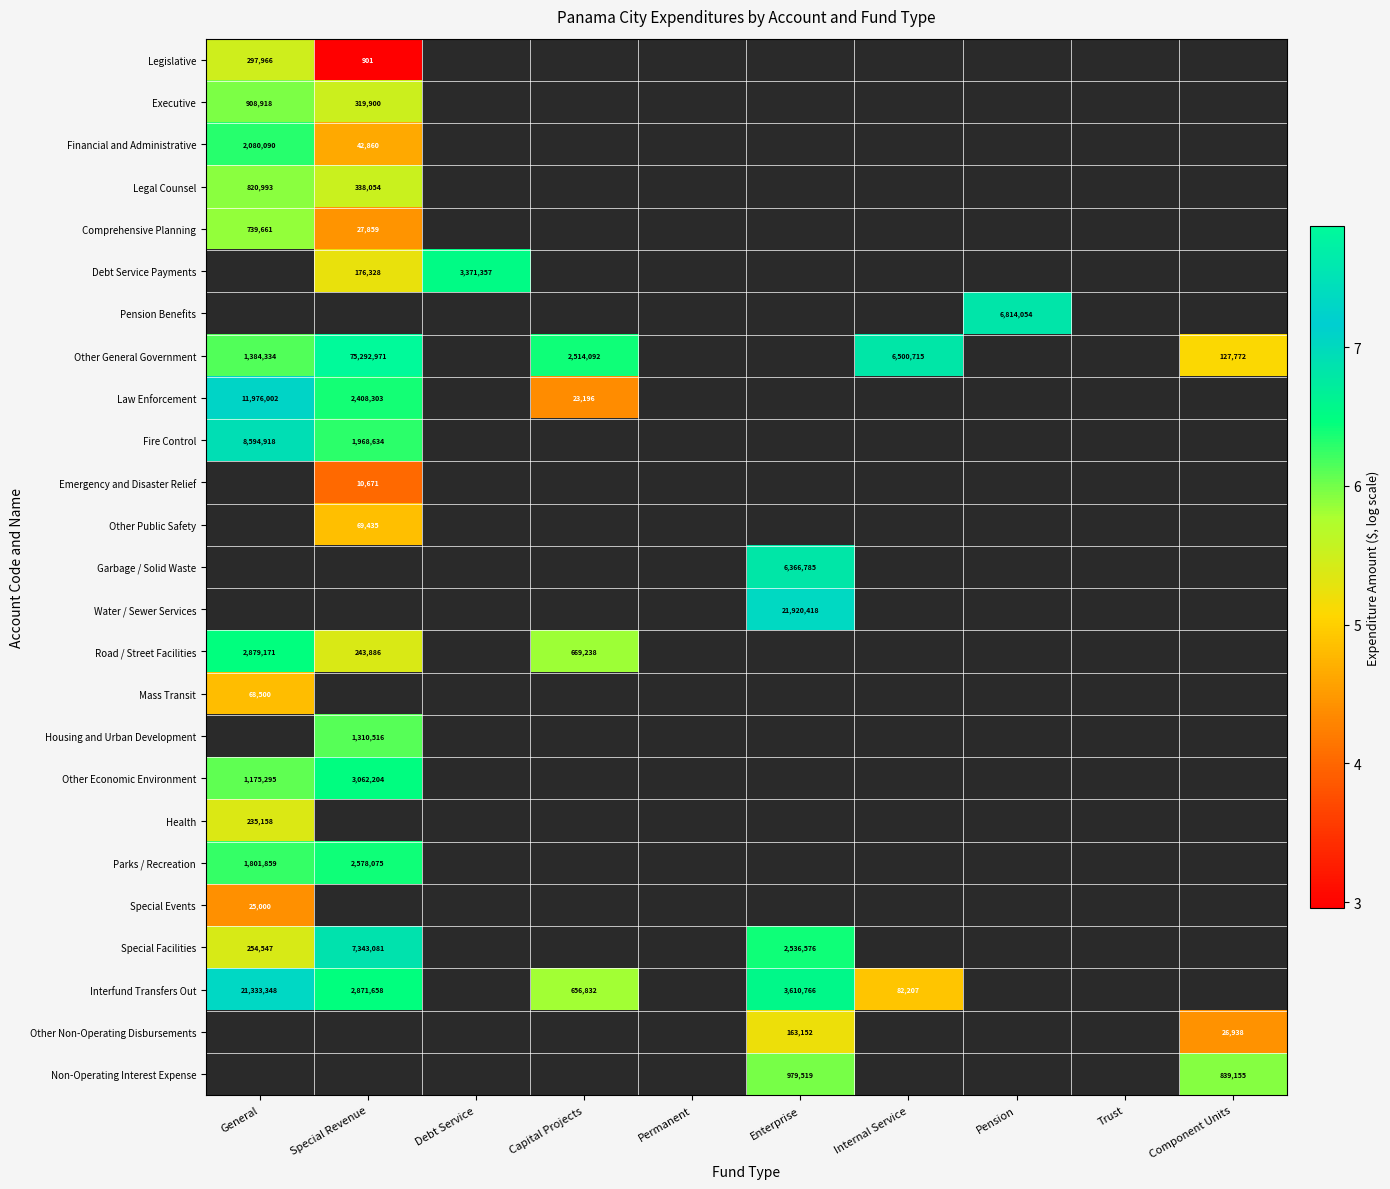

At which label is Special Facilities closest to 6?

Enterprise